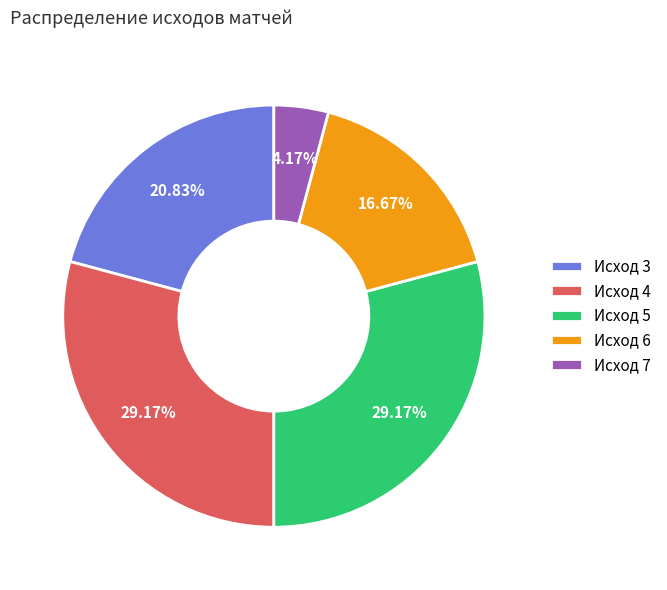

Which has a higher value, Исход 7 or Исход 6?

Исход 6